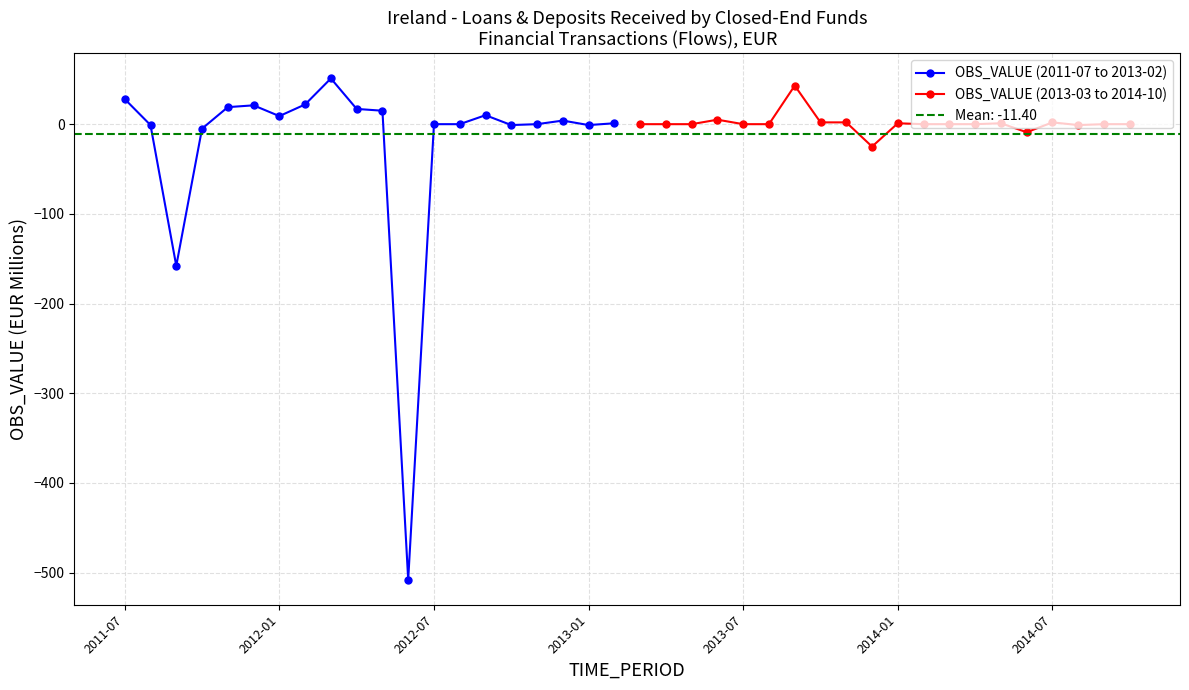

How many lines are shown in the chart?

2